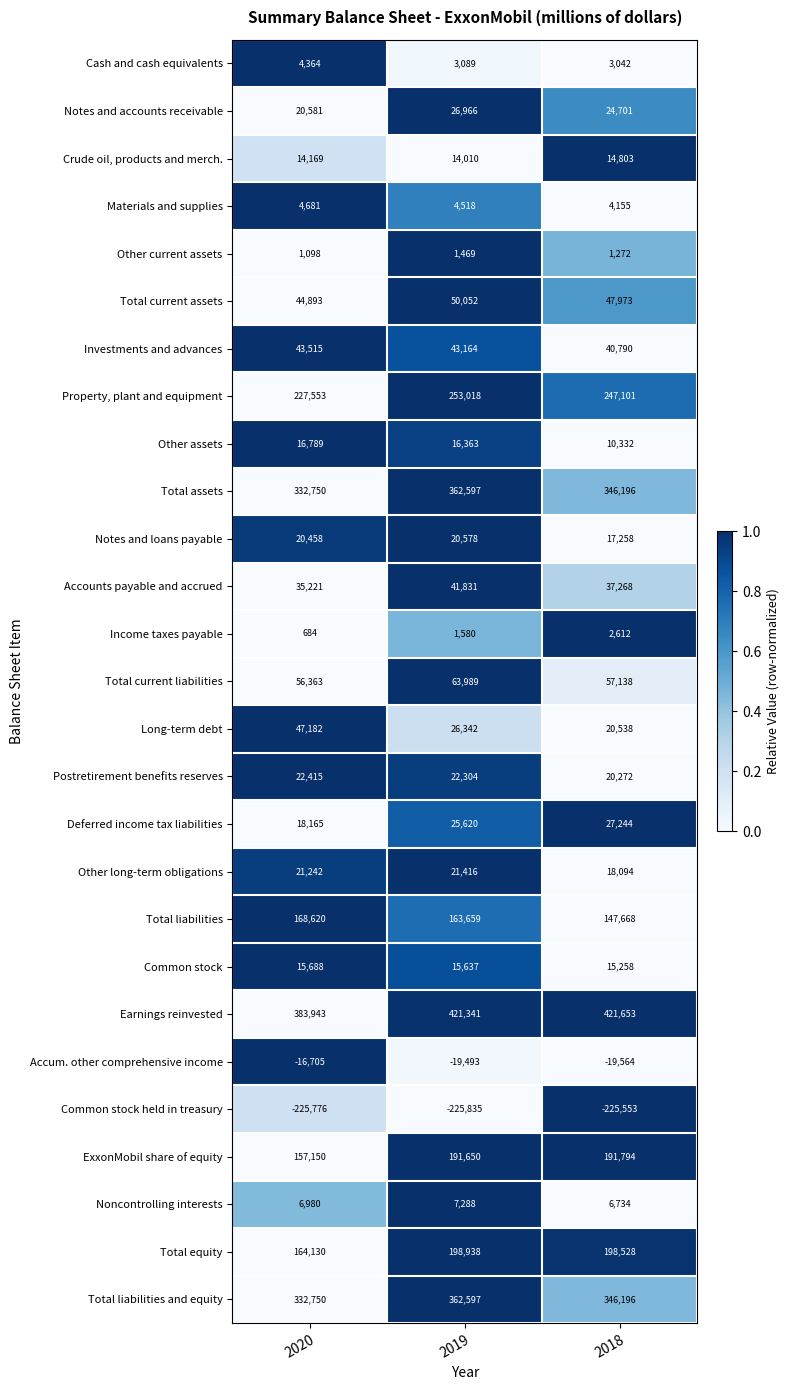

The Noncontrolling interests series shows 3604 at 2020. True or false?

False